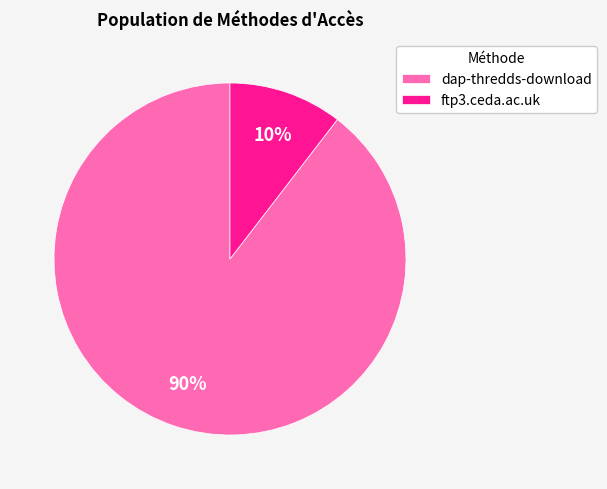

Which slice is the smallest?

ftp3.ceda.ac.uk